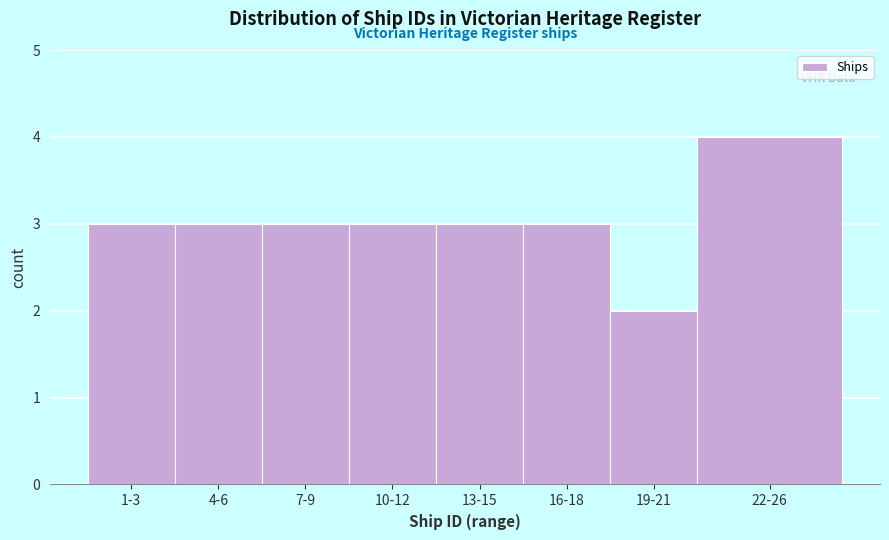

Reading left to right, list all the values displayed in this chart.

1-3=3	4-6=3	7-9=3	10-12=3	13-15=3	16-18=3	19-21=2	22-26=4